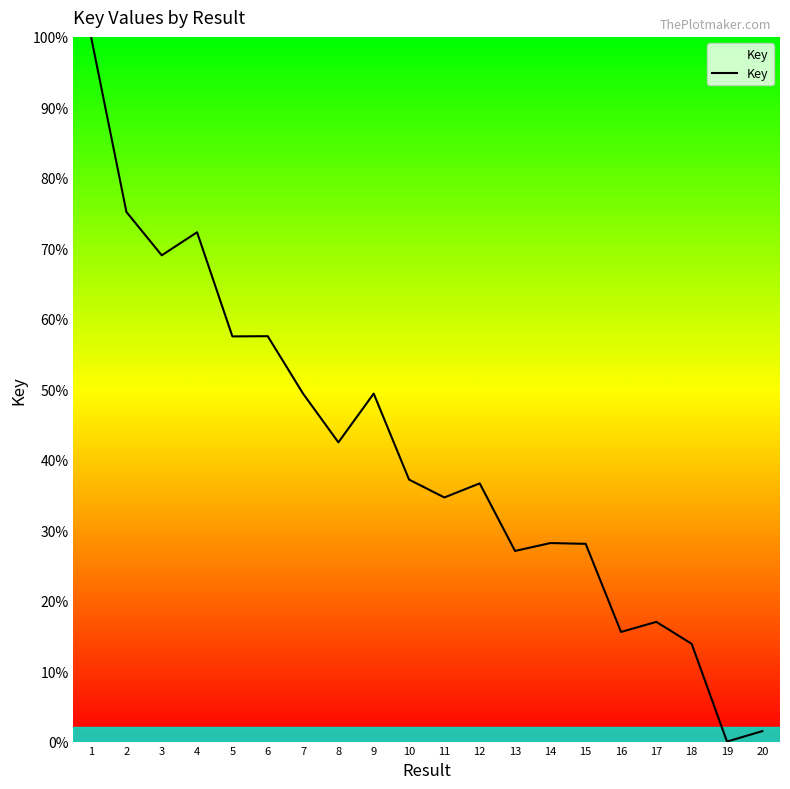

What is the difference between the maximum and minimum values?

100.0